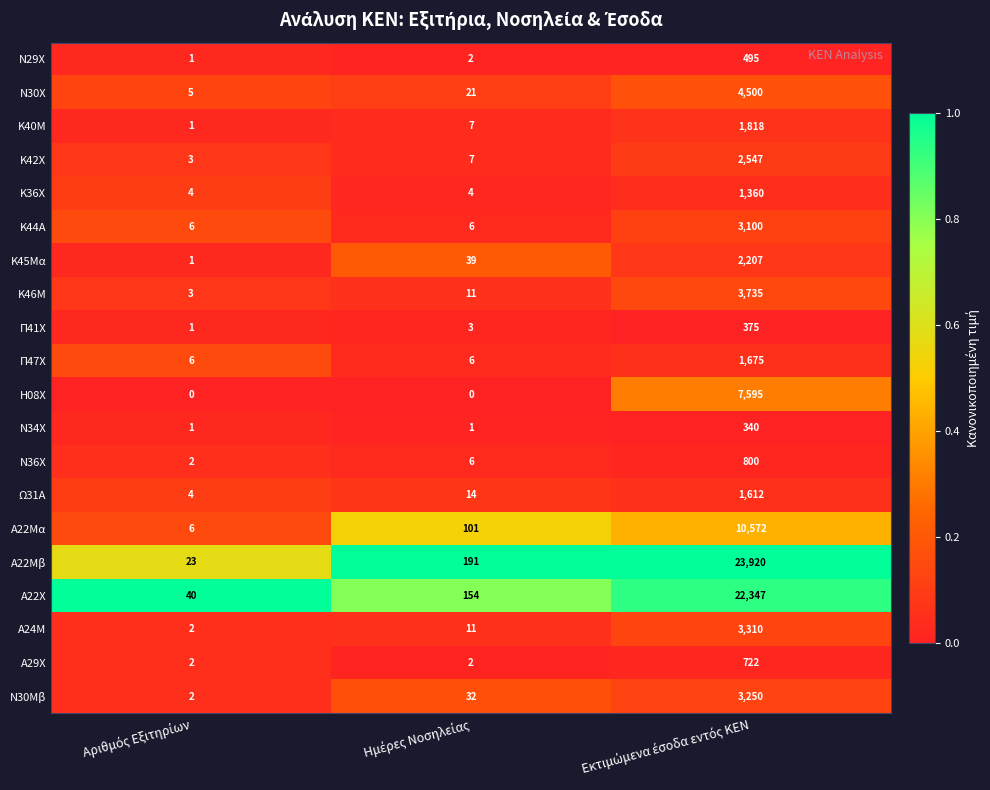

Which series has the widest spread of values?

Α22Μβ